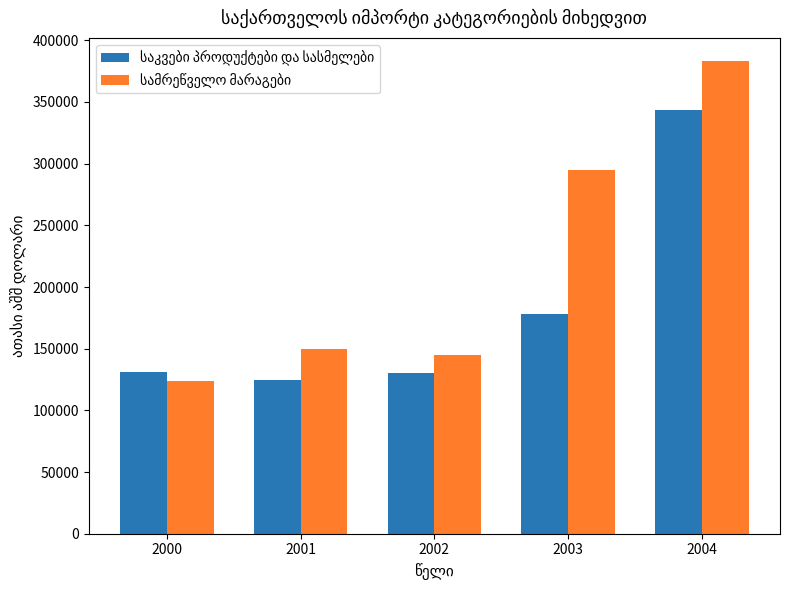

What is the difference between the highest and lowest values at 2003?

117406.5